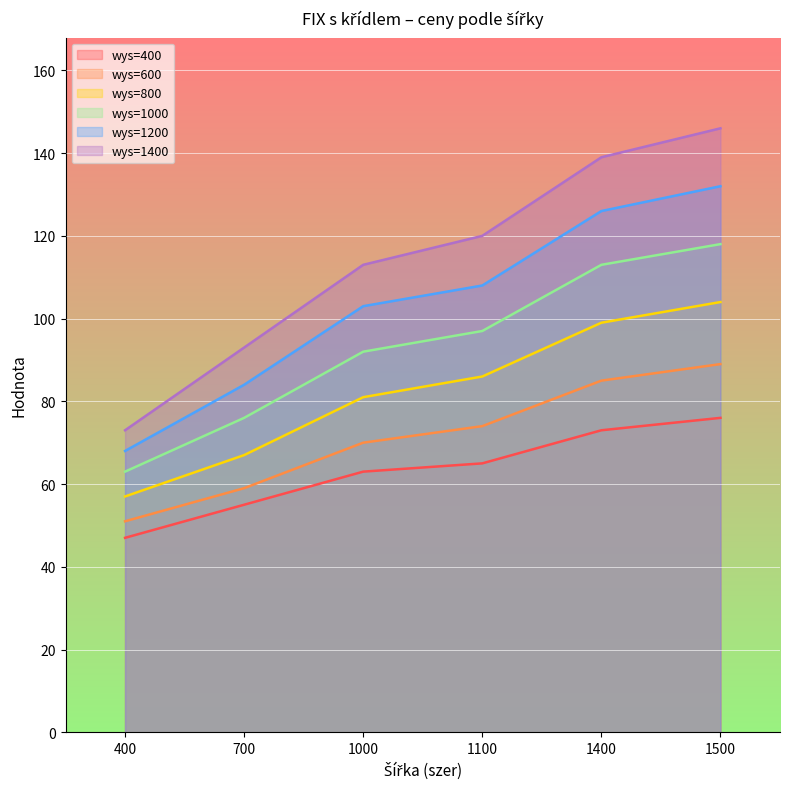

True or false: wys=1000 has more than 1 interior local peaks.

False